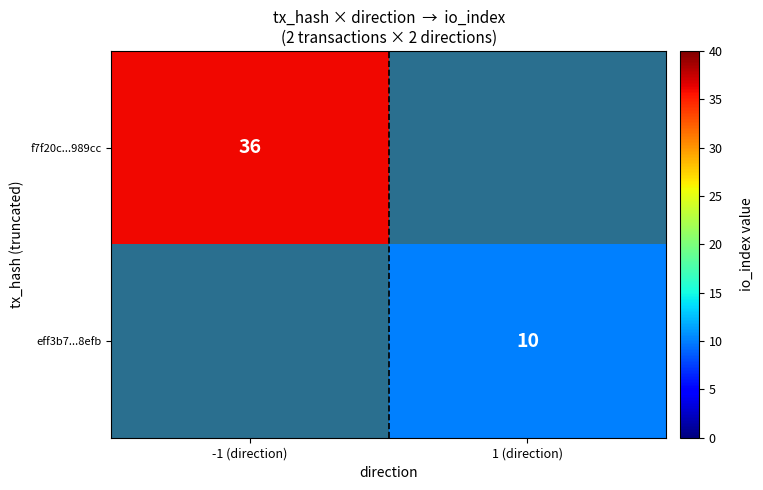

Is it true that f7f20c...989cc equals 52.2 at -1 (direction)?

False